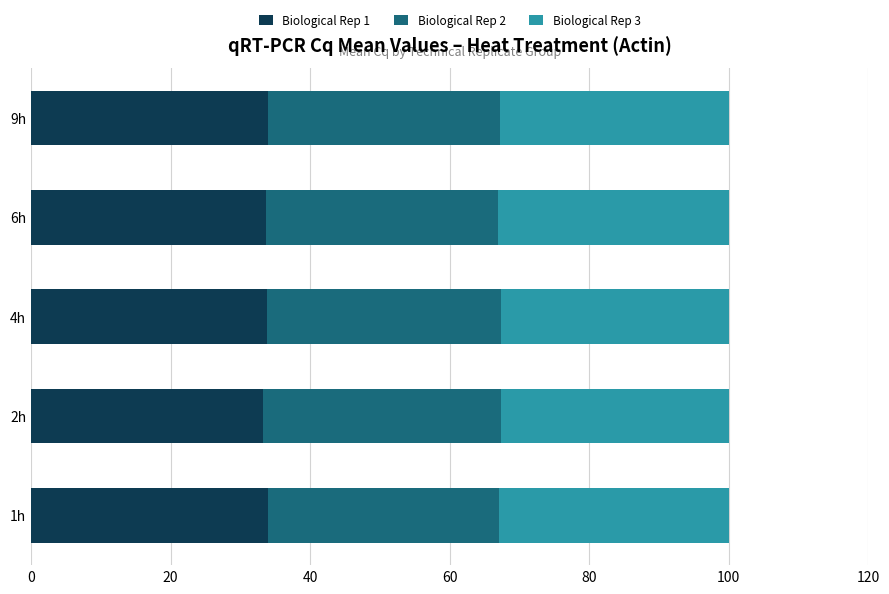

True or false: Biological Rep 1 has a value of 34.0 at 9h.

True